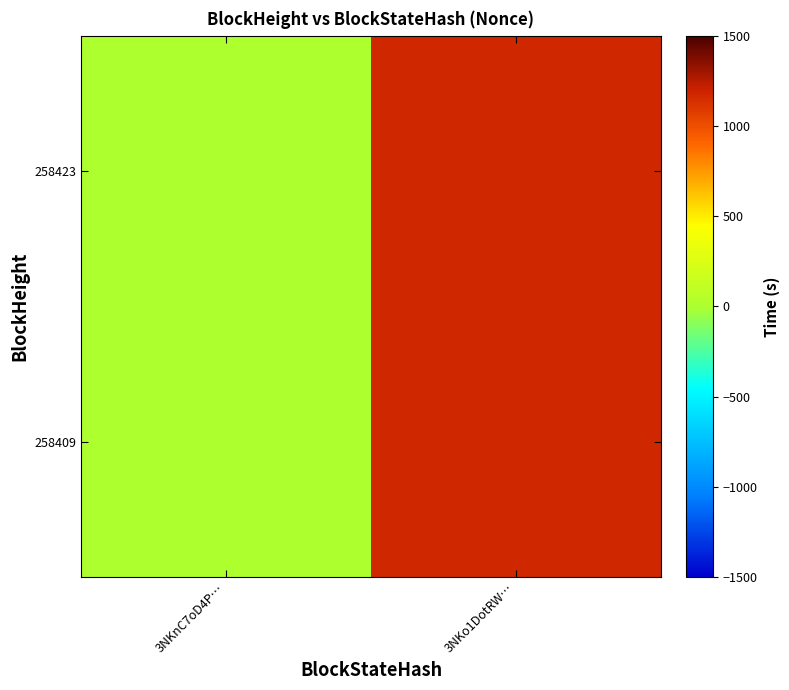

Which label corresponds to the smallest value in the chart?

3NKnC7oD4P…